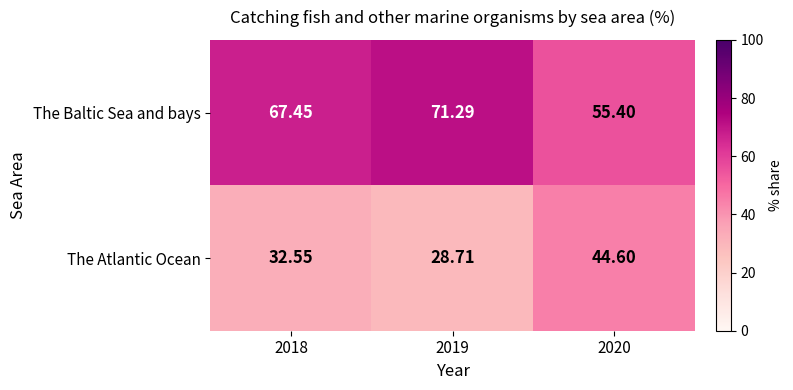

Rank the series by their average value, from lowest to highest.

The Atlantic Ocean, The Baltic Sea and bays